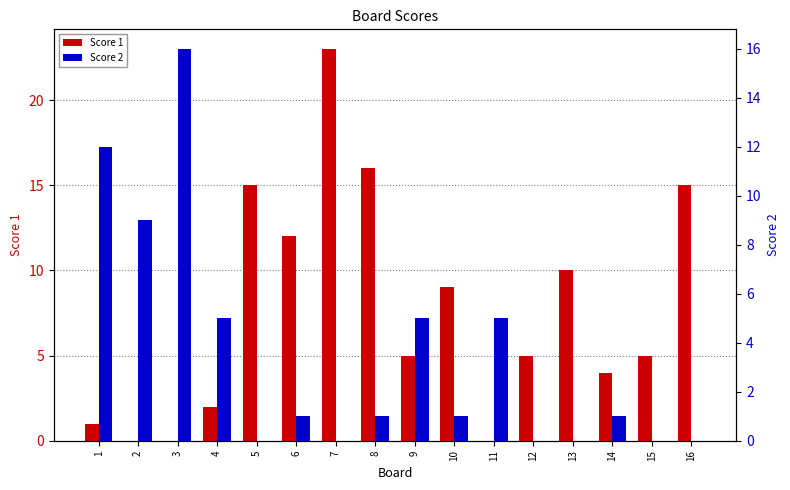

Rank the series by their maximum value, from lowest to highest.

Score 2, Score 1